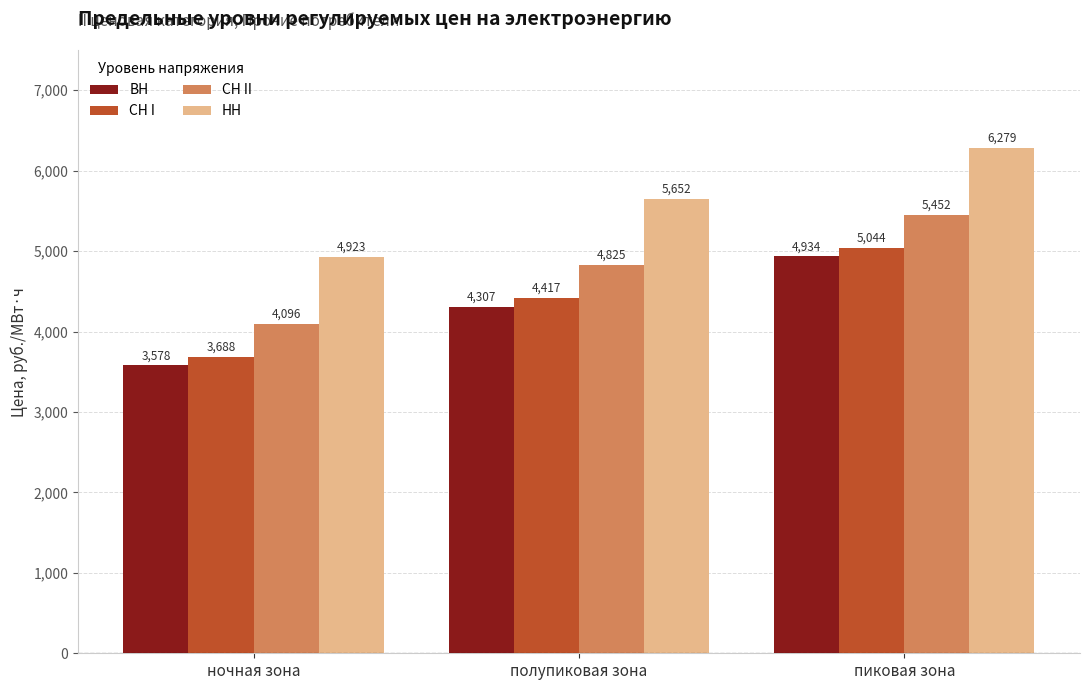

At which category is the sum across all series the highest?

пиковая зона